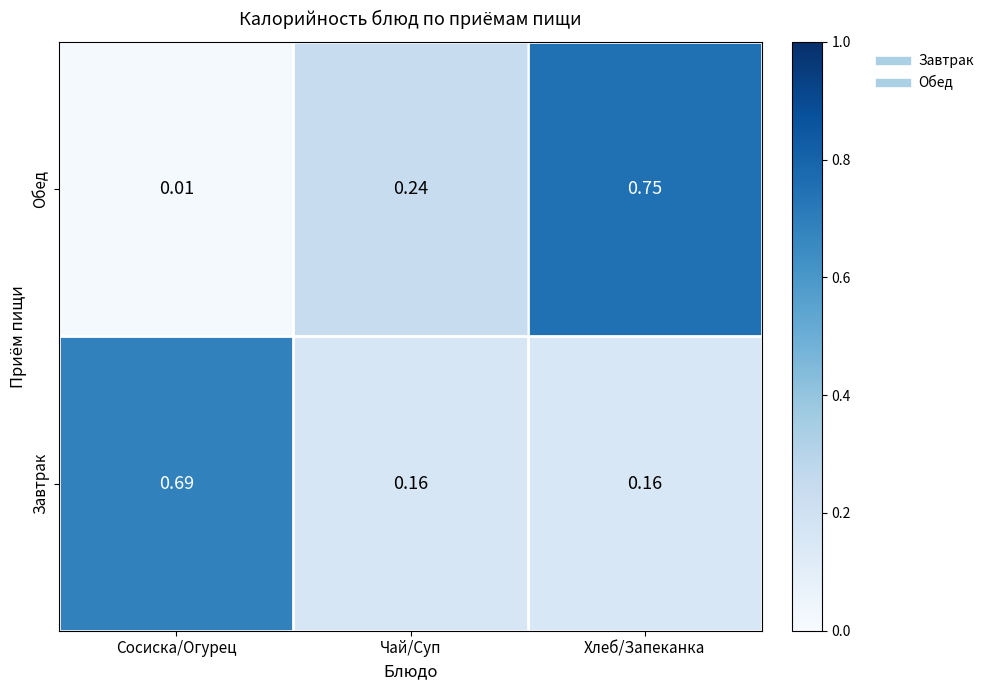

Which series has the widest spread of values?

Обед